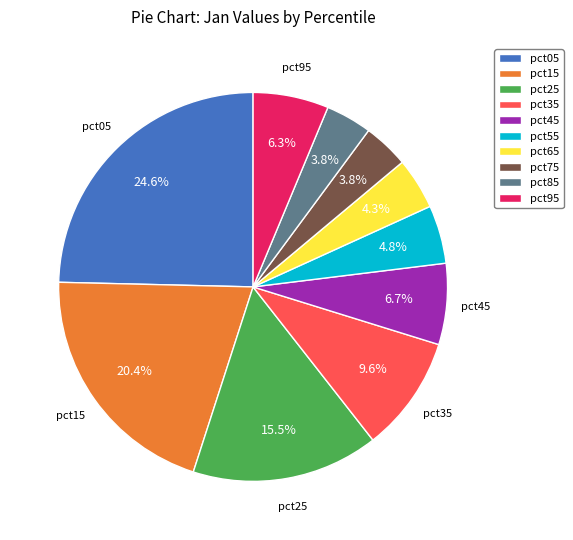

Between pct75 and pct55, which is larger?

pct55